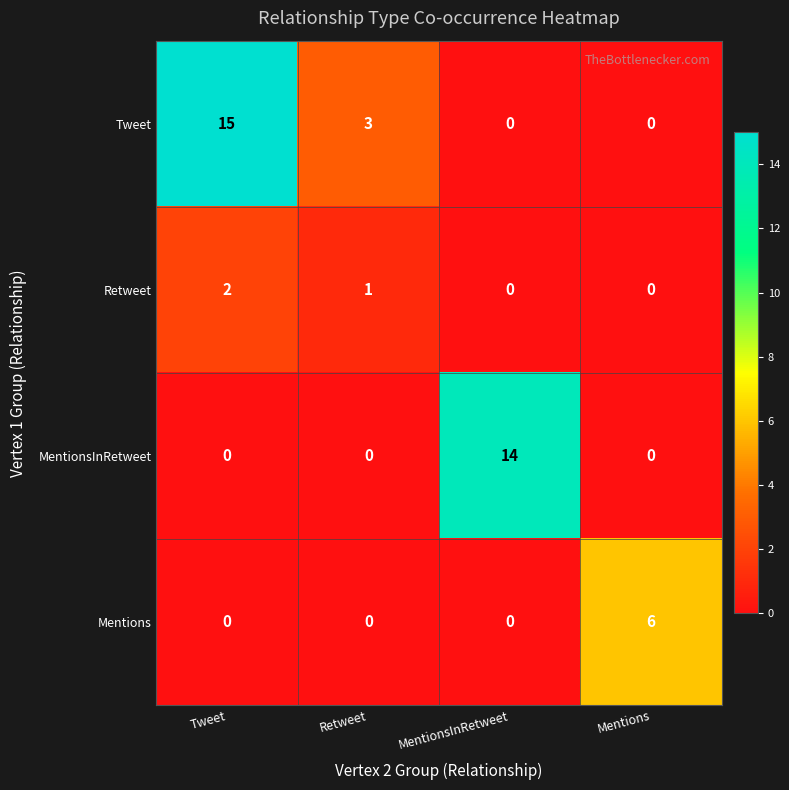

What is the maximum value shown in the chart?

15